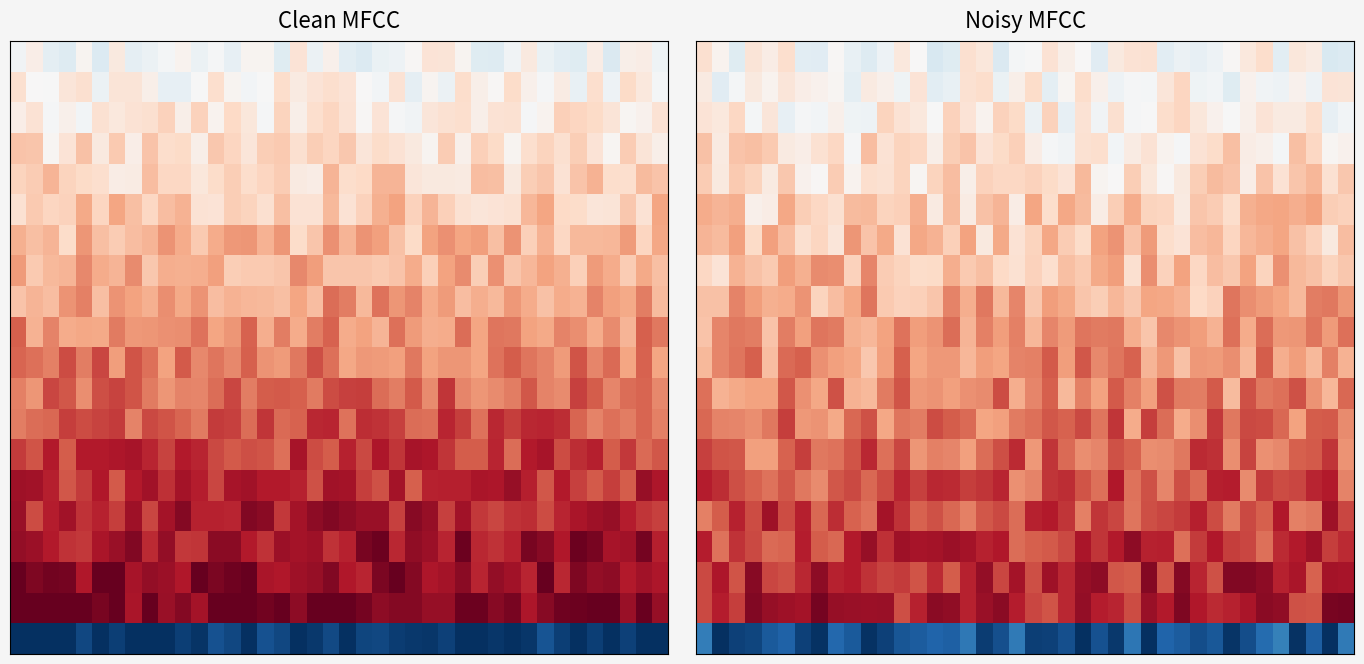

At which category is the sum across all series the highest?

34